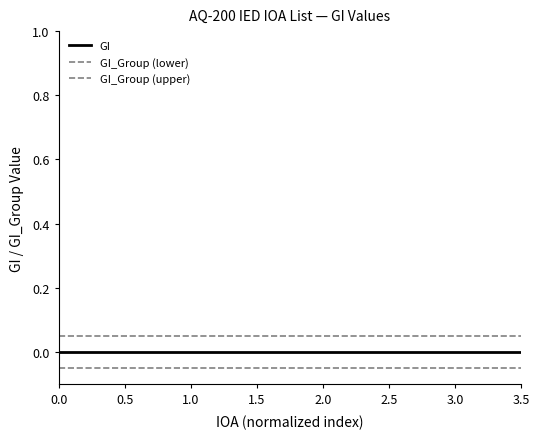

Reading left to right, list all the values displayed in this chart.

GI: 0.0	0.0	0.0	0.0	0.0	0.0	0.0	0.0	0.0	0.0	0.0	0.0	0.0	0.0	0.0	0.0	0.0	0.0	0.0	0.0
GI_Group (lower): -0.1	-0.1	-0.1	-0.1	-0.1	-0.1	-0.1	-0.1	-0.1	-0.1	-0.1	-0.1	-0.1	-0.1	-0.1	-0.1	-0.1	-0.1	-0.1	-0.1
GI_Group (upper): 0.1	0.1	0.1	0.1	0.1	0.1	0.1	0.1	0.1	0.1	0.1	0.1	0.1	0.1	0.1	0.1	0.1	0.1	0.1	0.1